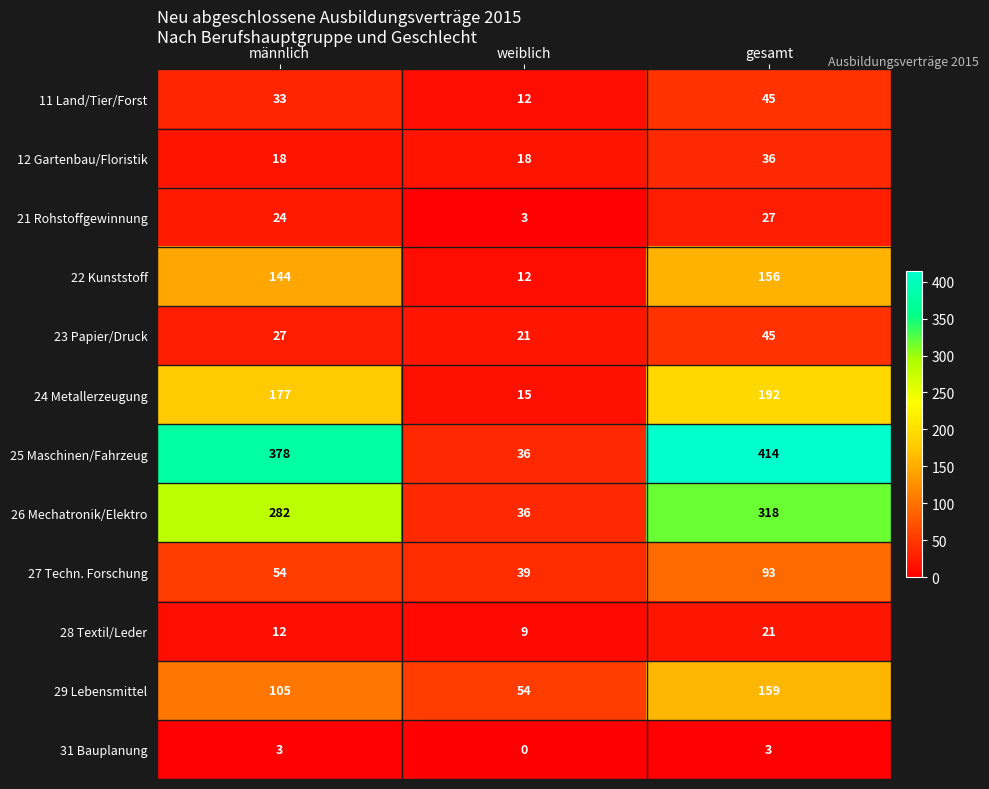

Which series has the largest total across all categories?

25 Maschinen/Fahrzeug